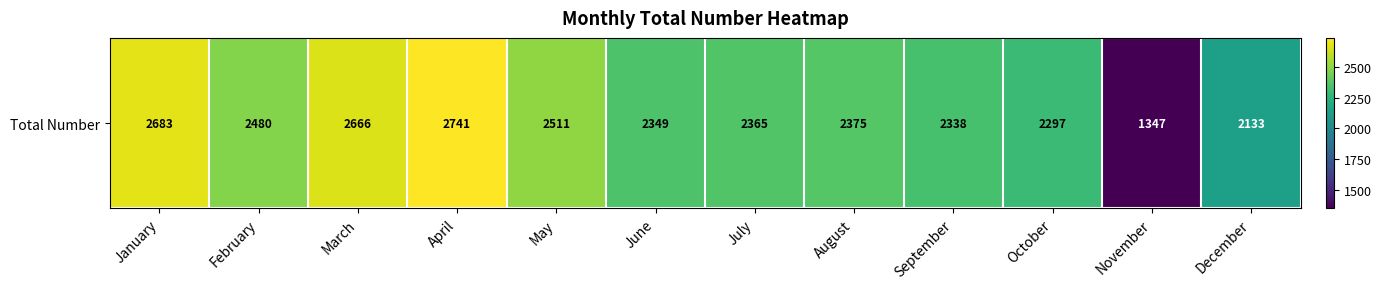

What is the ratio of the value at July to the value at January?

0.9